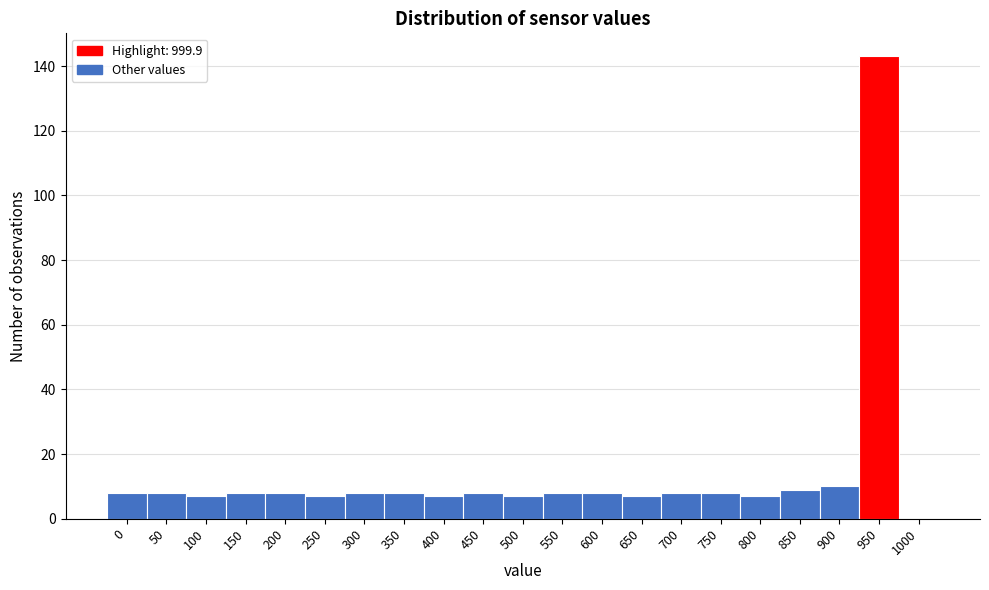

Reading left to right, list all the values displayed in this chart.

0=8	50=8	100=7	150=8	200=8	250=7	300=8	350=8	400=7	450=8	500=7	550=8	600=8	650=7	700=8	750=8	800=7	850=9	900=10	950=143	1000=0